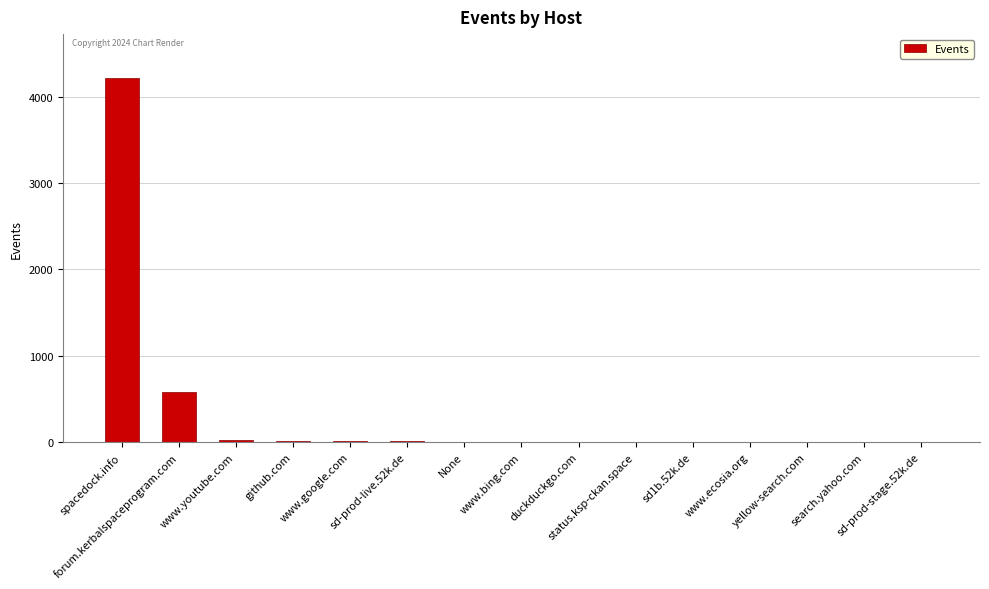

What is the maximum value shown in the chart?

4219